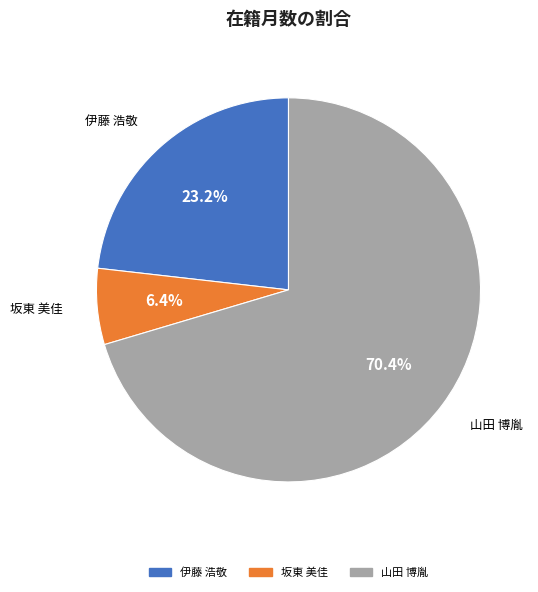

Count the number of slices in the pie.

3